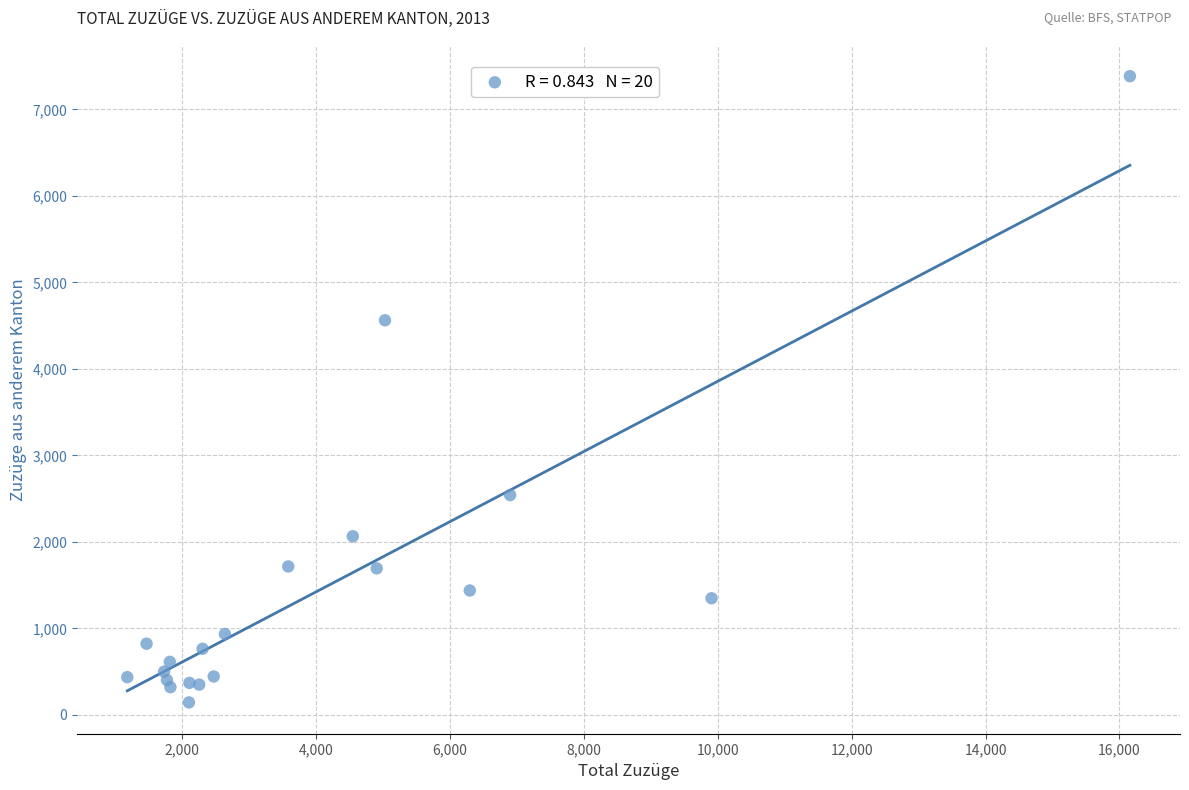

What Y value in the scatter plot is closest to 3764?

4562